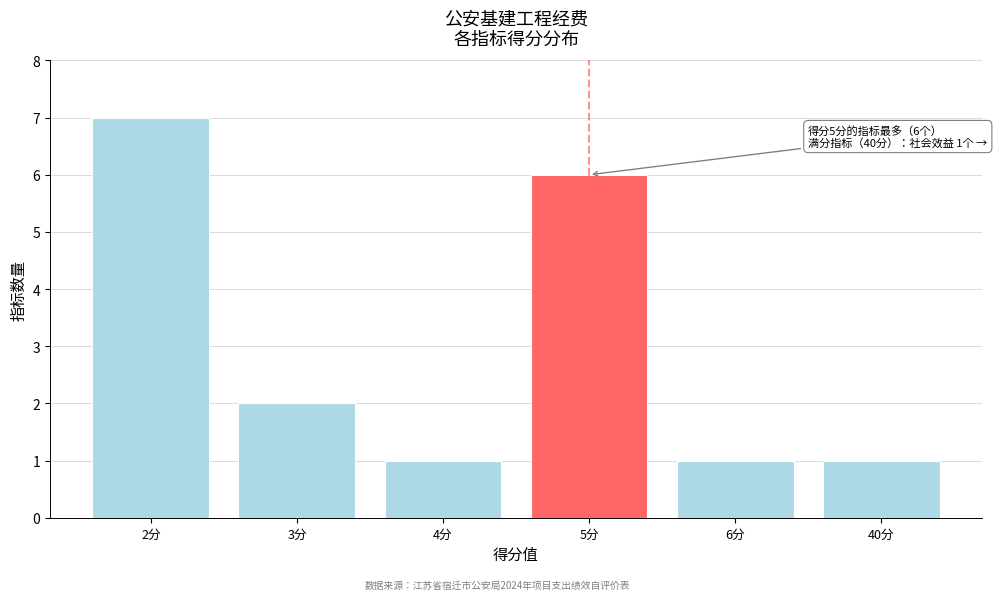

Reading left to right, what are all the values shown in this chart?

2分=7	3分=2	4分=1	5分=6	6分=1	40分=1